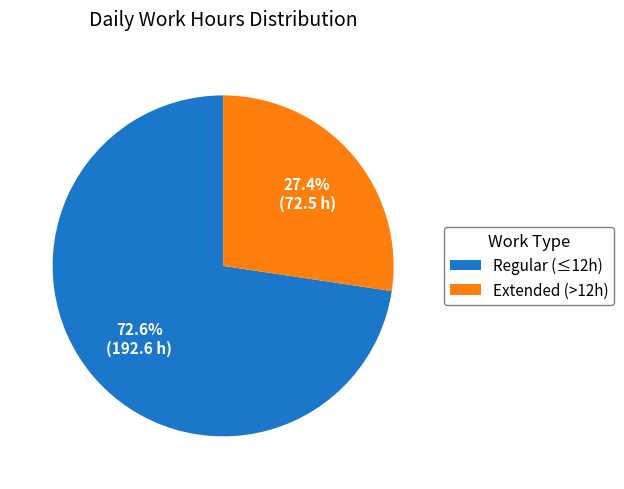

How many slices are in this pie chart?

2